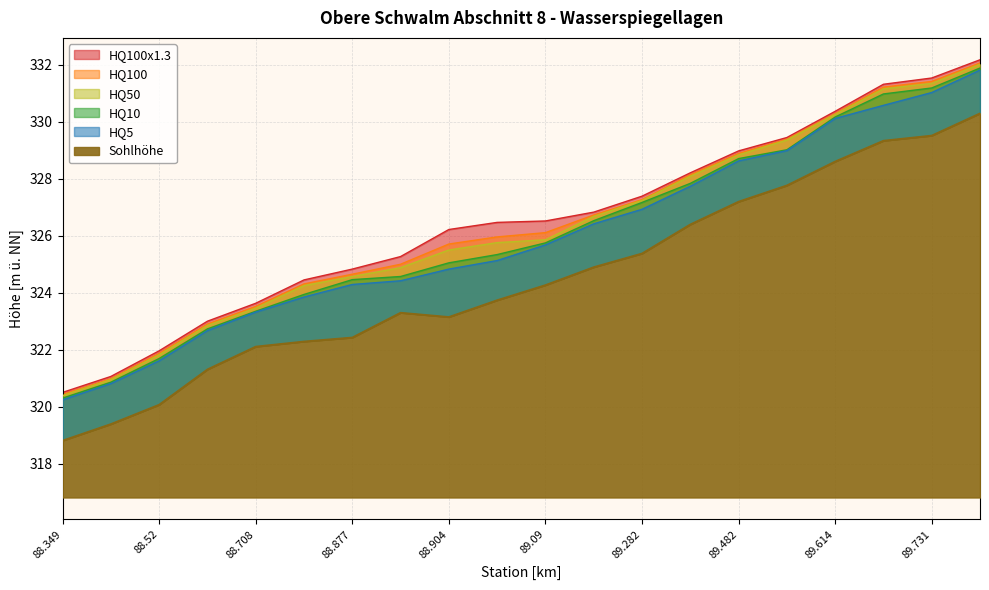

At which category does Sohlhöhe reach its first local peak?

88.896